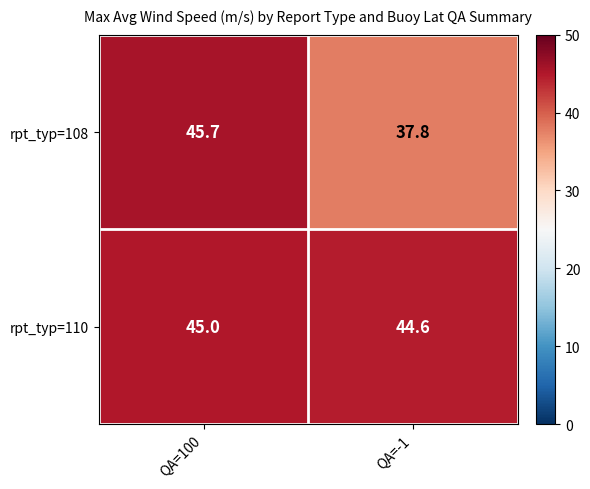

The rpt_typ=108 series shows 20.4 at QA=100. True or false?

False